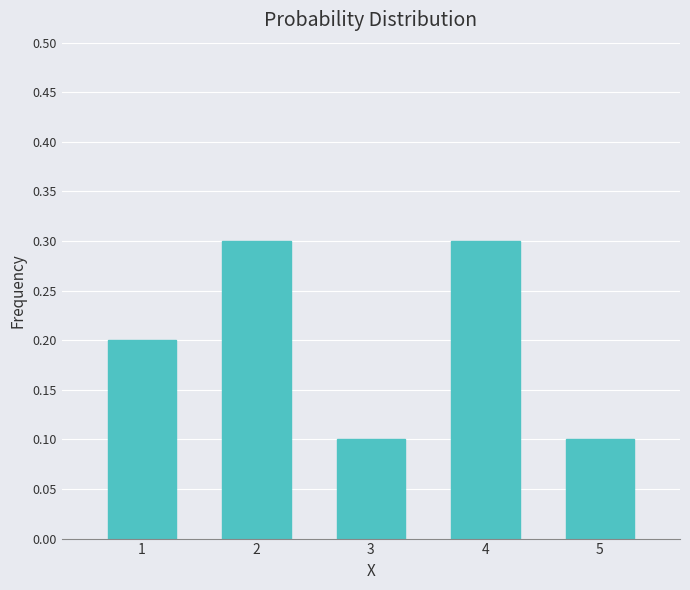

Reading right to left, extract all data points from this chart.

0.1	0.3	0.1	0.3	0.2